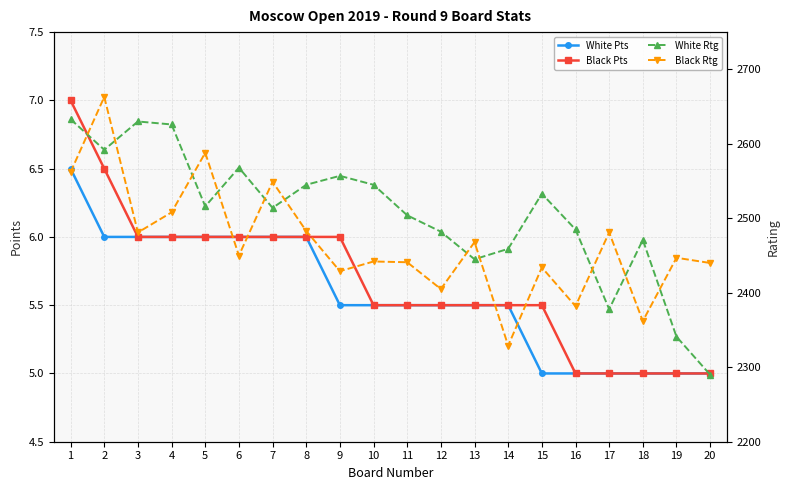

What is the difference between the maximum and minimum values in the Black Rtg series?

334.0